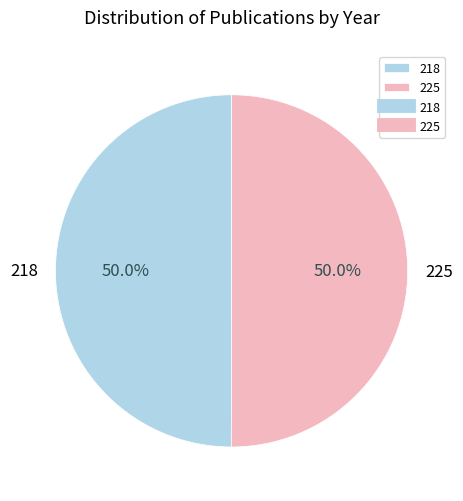

Is the sum of 218 and 225 greater than half?

Yes